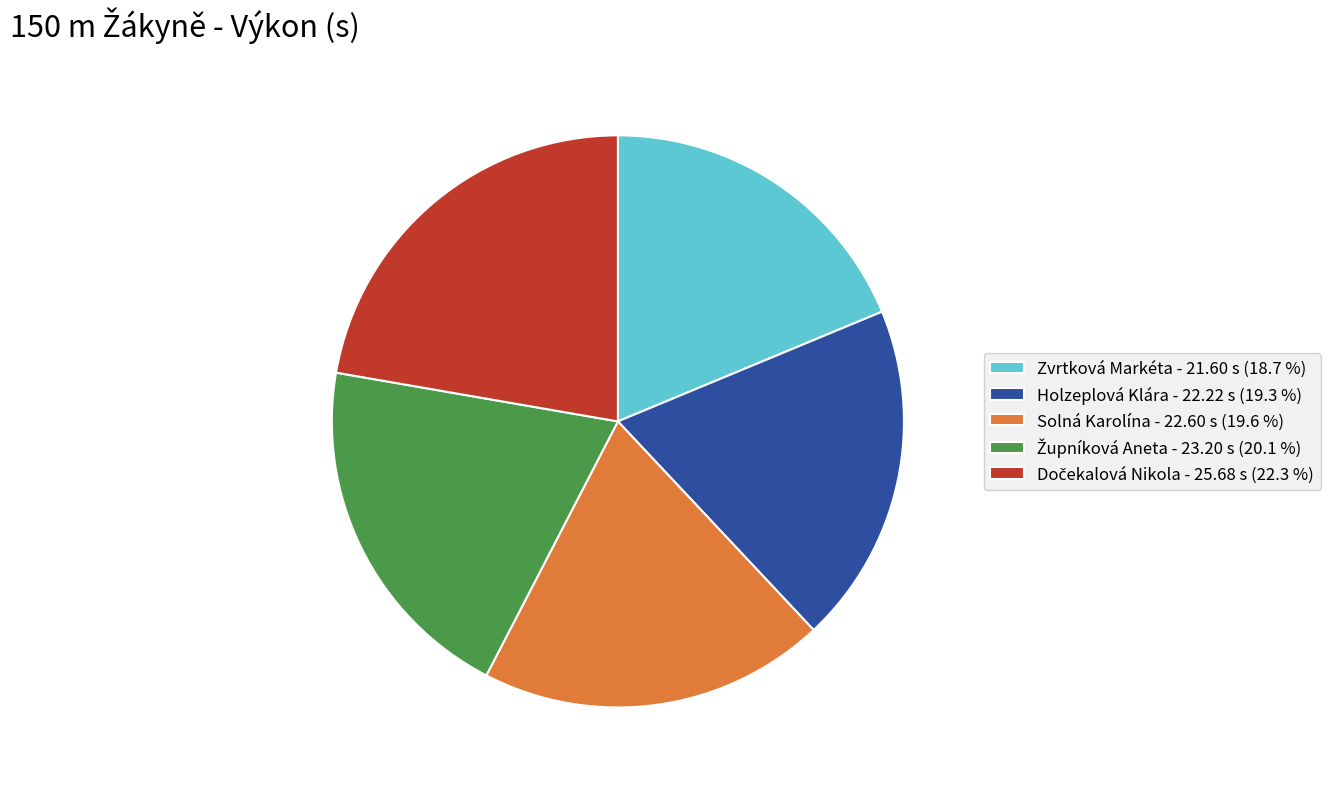

Between Zvrtková Markéta - 21.60 s (18.7 %) and Holzeplová Klára - 22.22 s (19.3 %), which is larger?

Holzeplová Klára - 22.22 s (19.3 %)